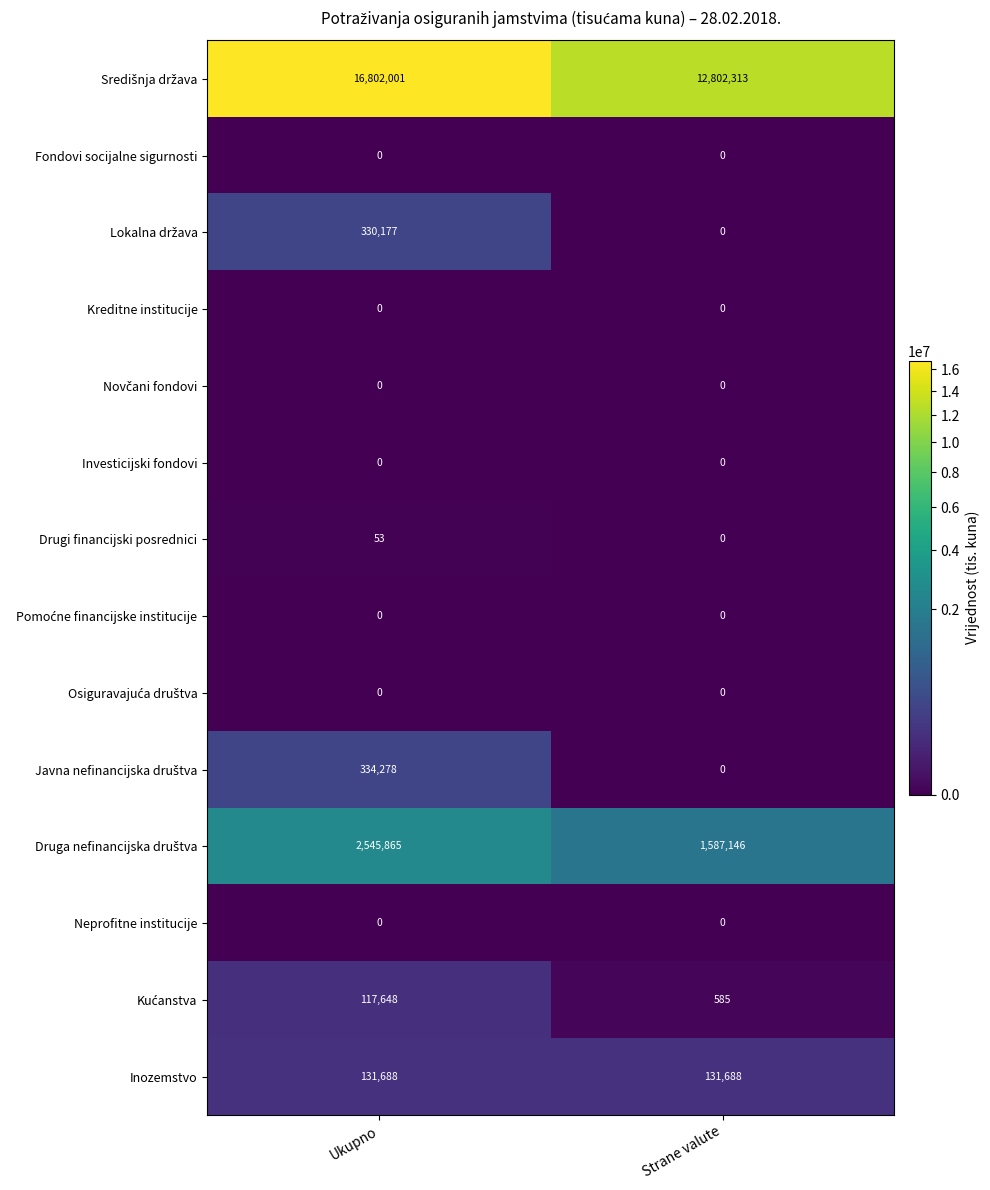

At which category is the sum across all series the highest?

Ukupno